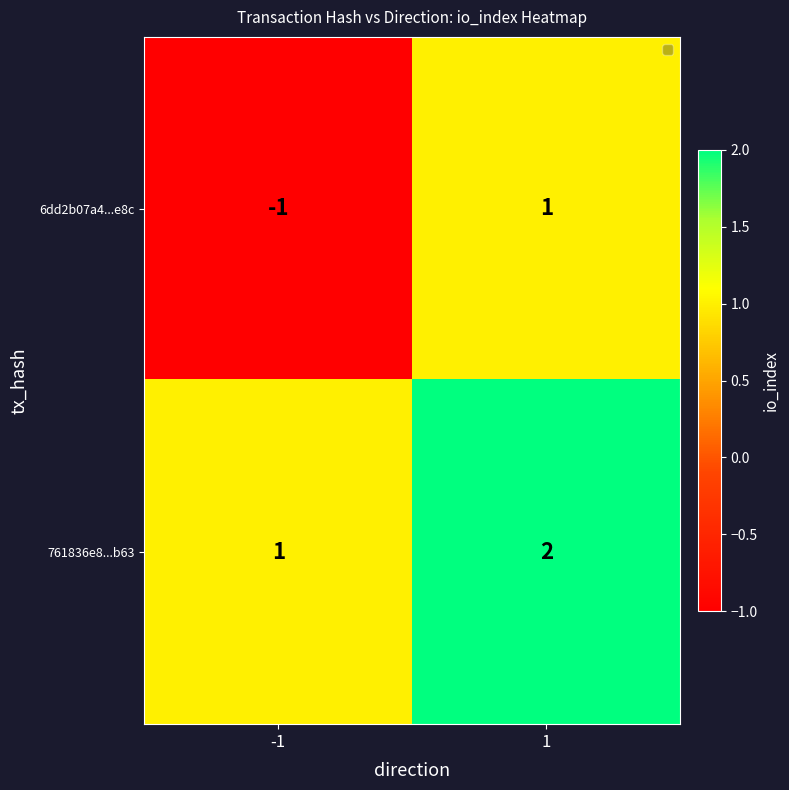

What is the sum of the 761836e8...b63 values at 1 and -1?

3